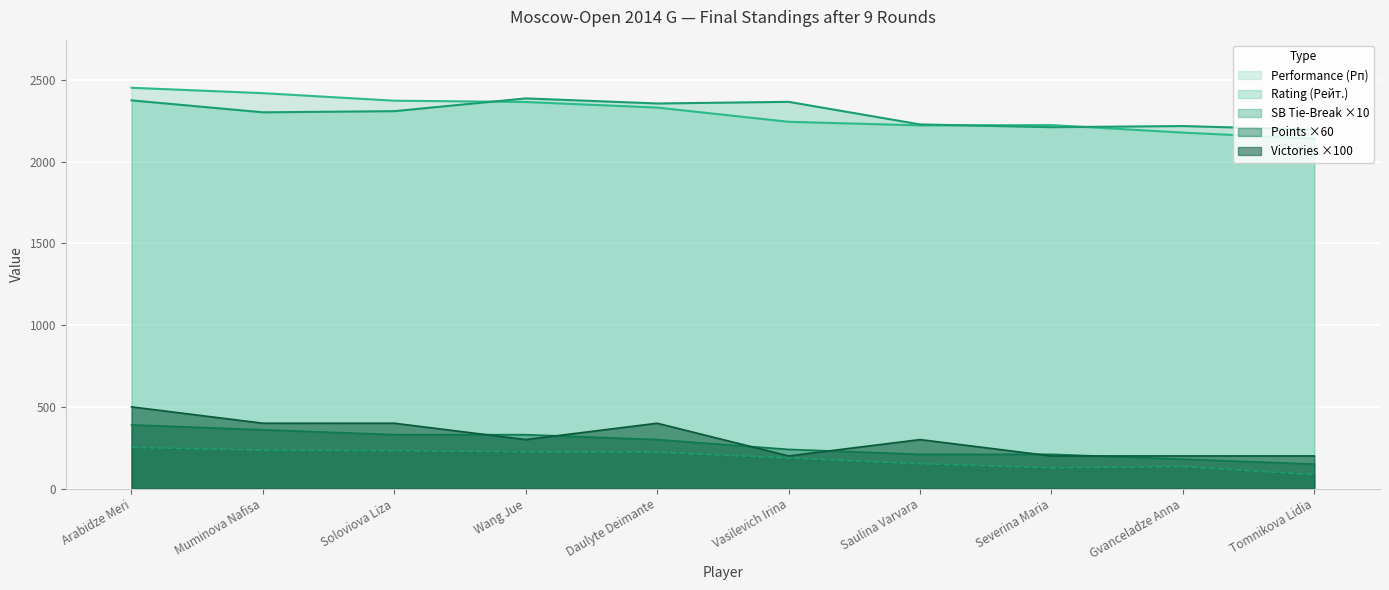

Is the value of SB Tie-Break (Доп2) at Arabidze Meri greater than the value of Performance (Рп) at Wang Jue?

No